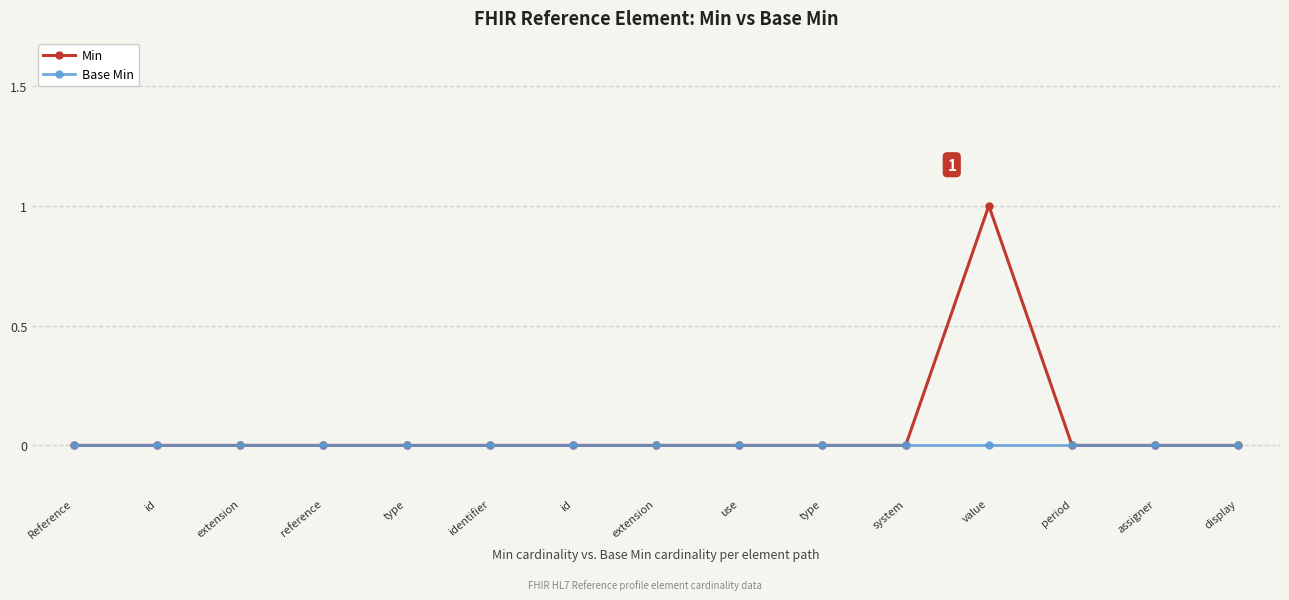

What are all the series names shown in the legend?

Min, Base Min